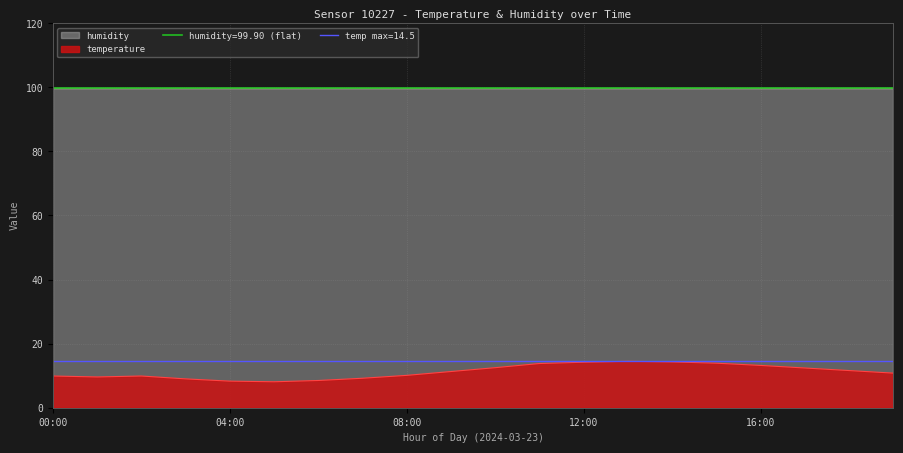

Where does the data first go above 11?

09:00